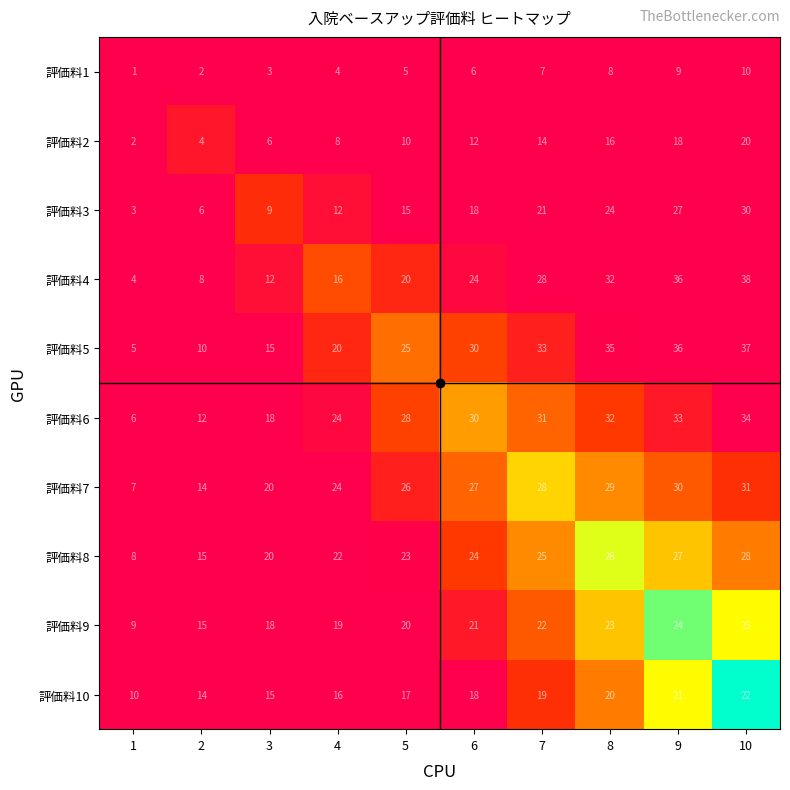

List the series in order of their peak value, highest first.

評価料4, 評価料5, 評価料6, 評価料7, 評価料3, 評価料8, 評価料9, 評価料10, 評価料2, 評価料1